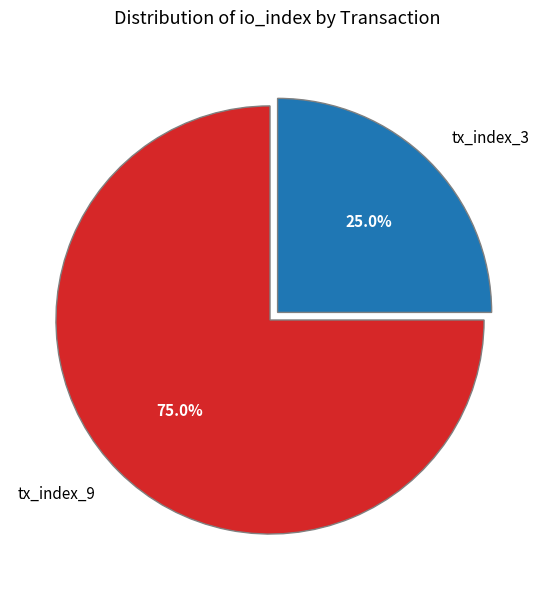

Rank the categories by value from highest to lowest.

tx_index_9, tx_index_3